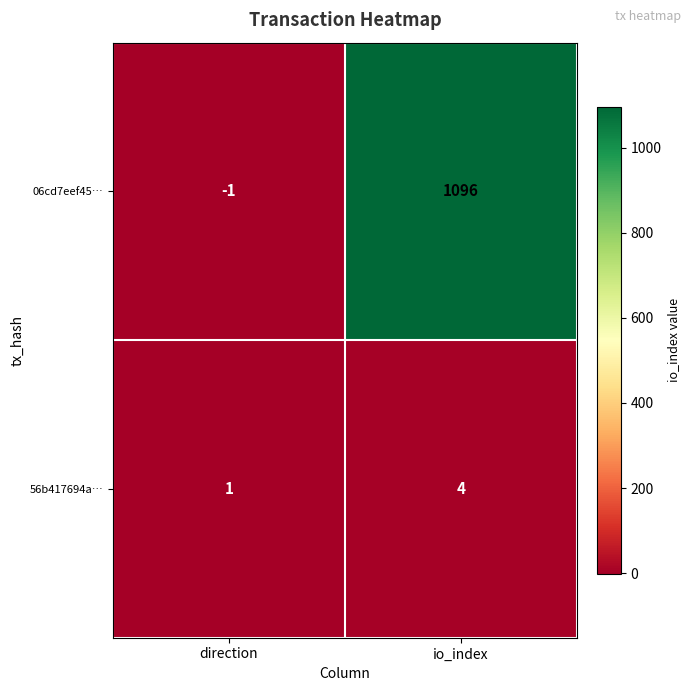

Which label corresponds to the largest value in the chart?

io_index